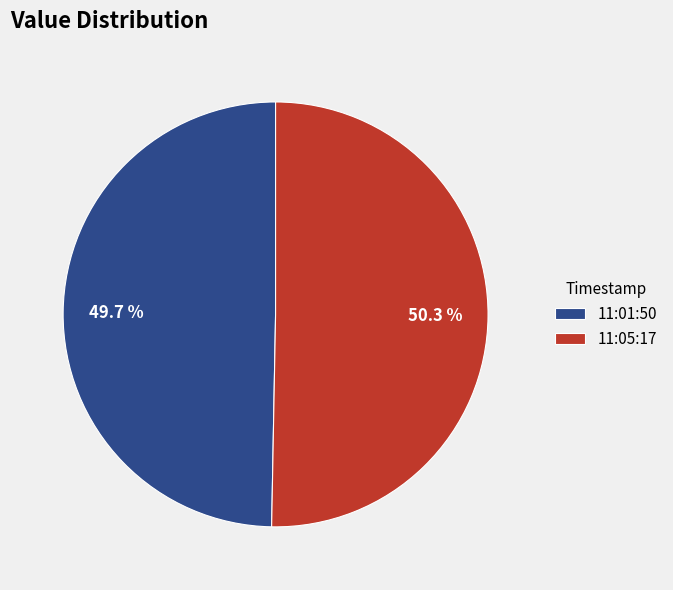

To the nearest percent, what is the average slice percentage?

50%